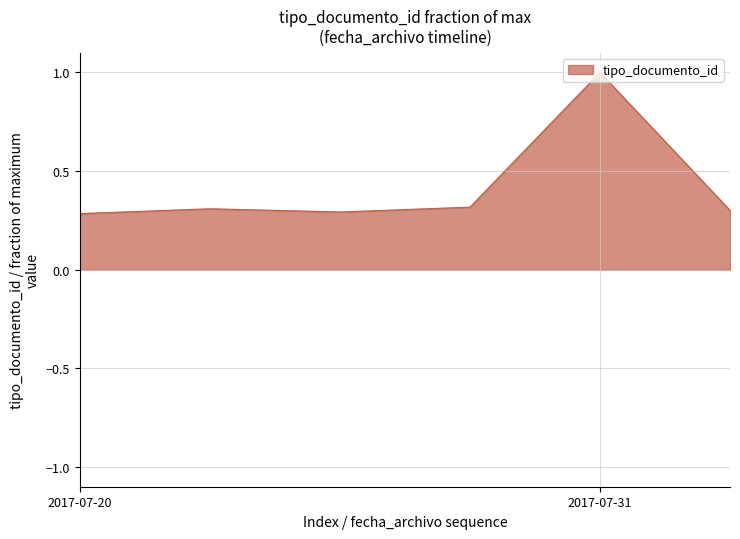

What is the minimum value shown in the chart?

0.3